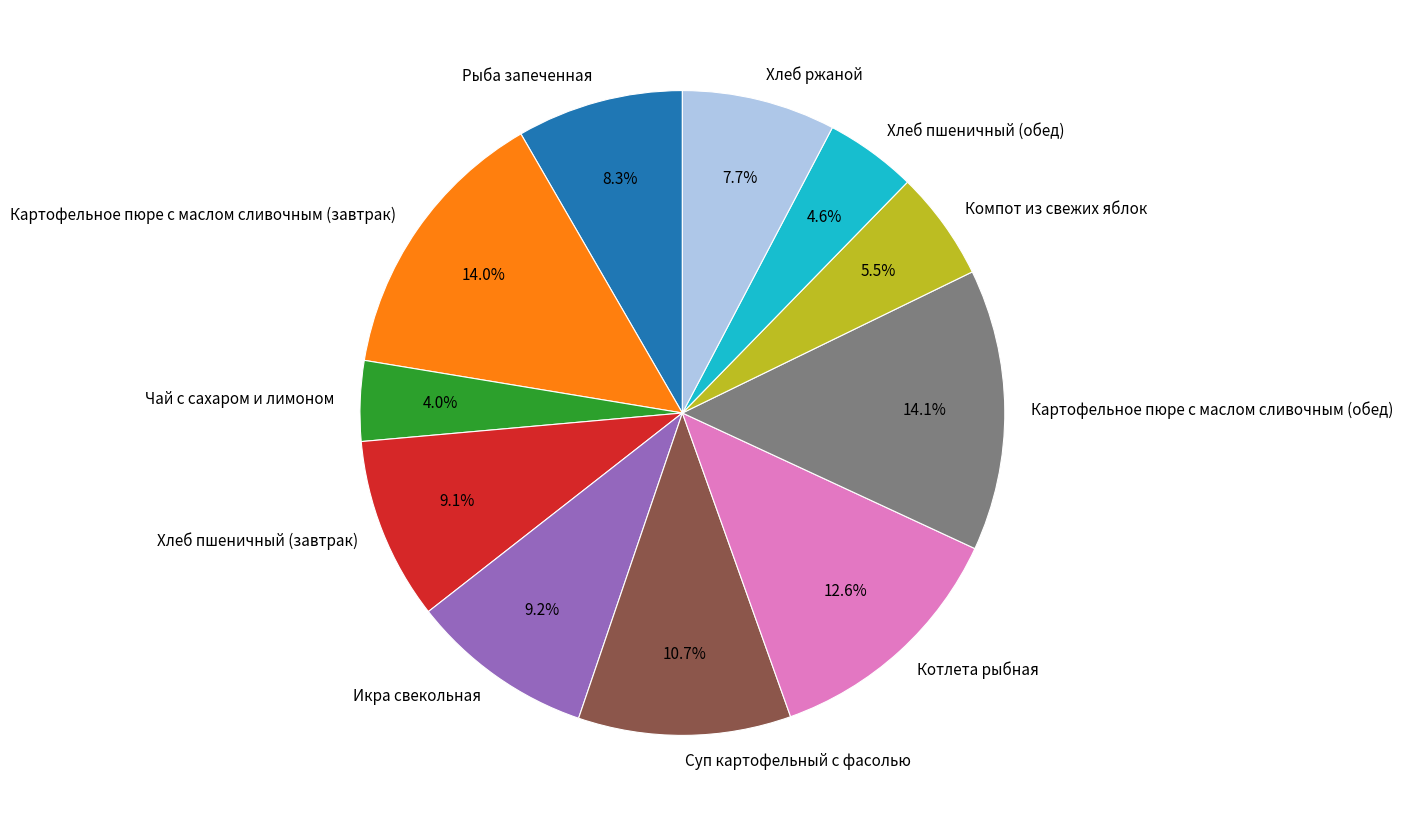

Count the number of slices in the pie.

11